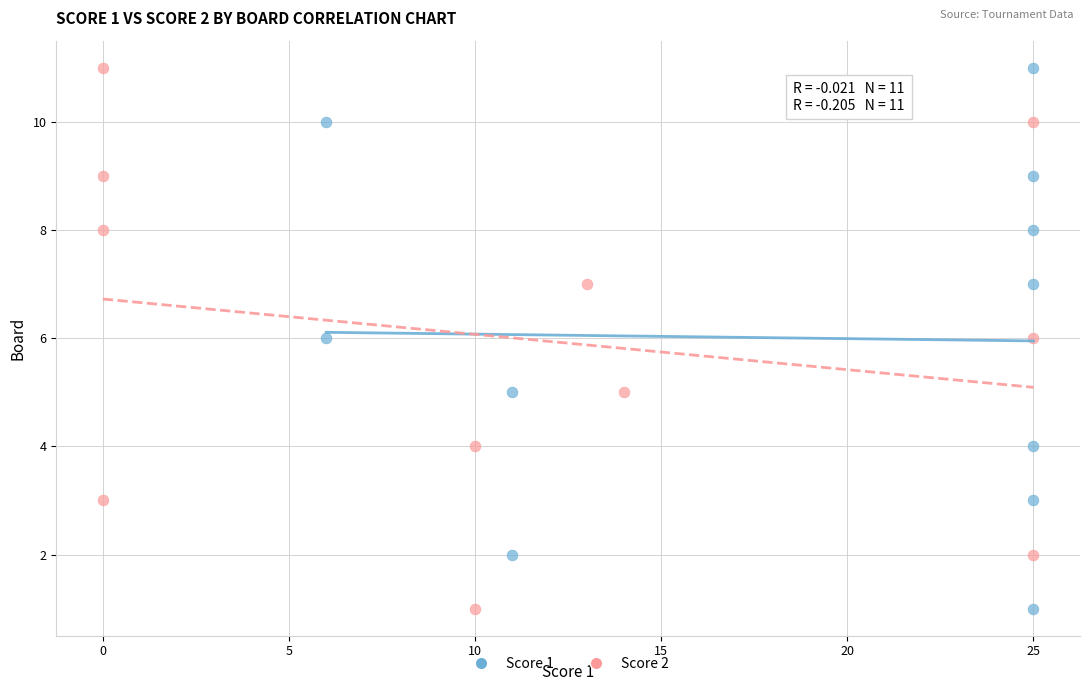

What are all the series names shown in the legend?

Score 1, Score 2